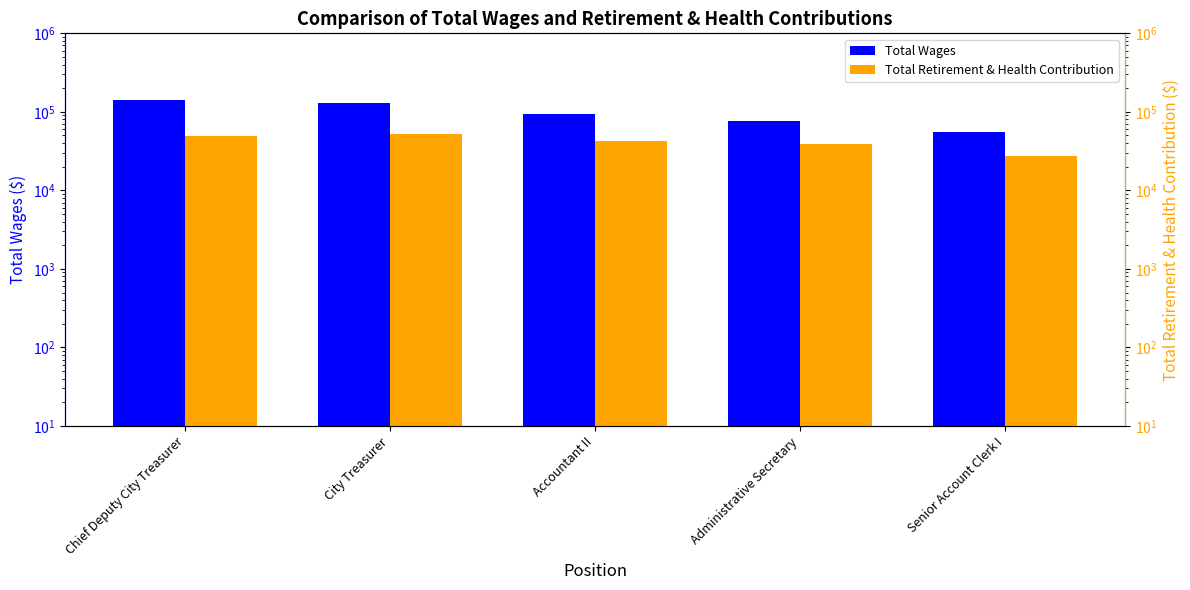

What is the value of the Total Wages bar at the 2nd from the left?

131421